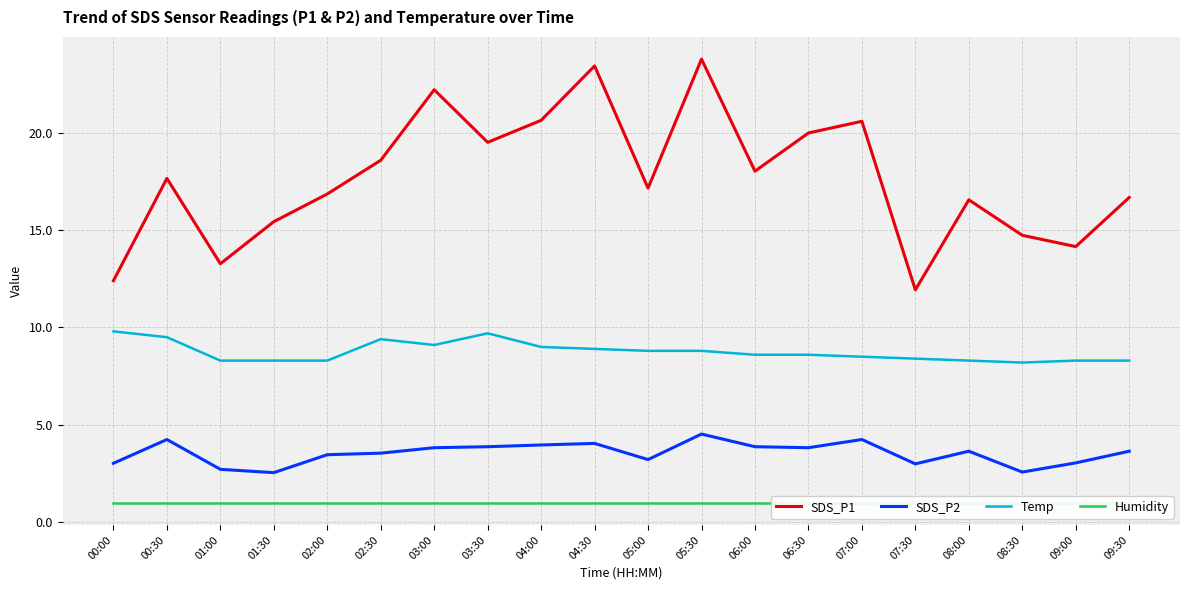

Rank the series by their maximum value, from highest to lowest.

SDS_P1, Temp, SDS_P2, Humidity